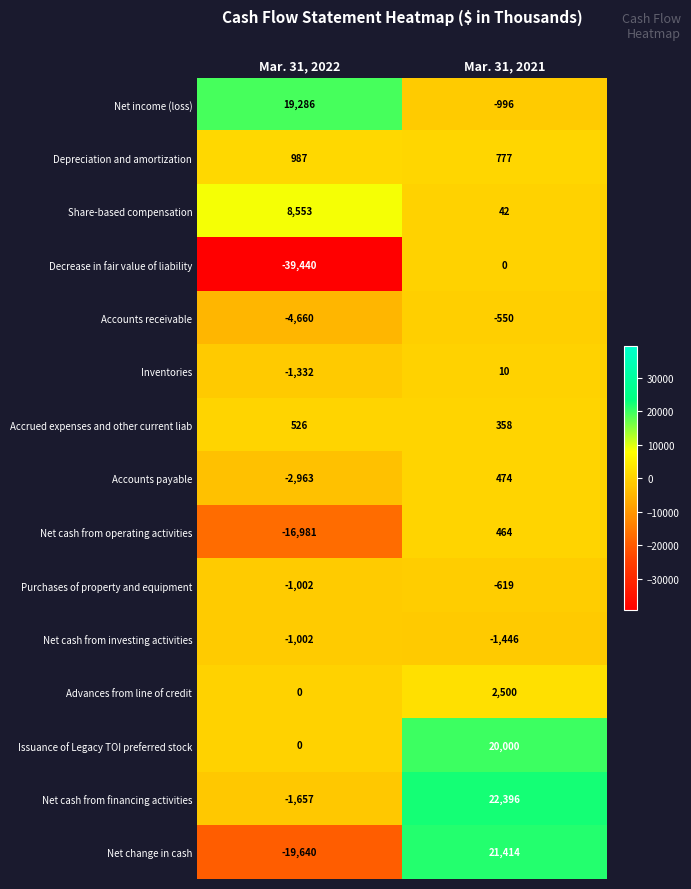

Which category has the highest value across all series?

Mar. 31, 2021